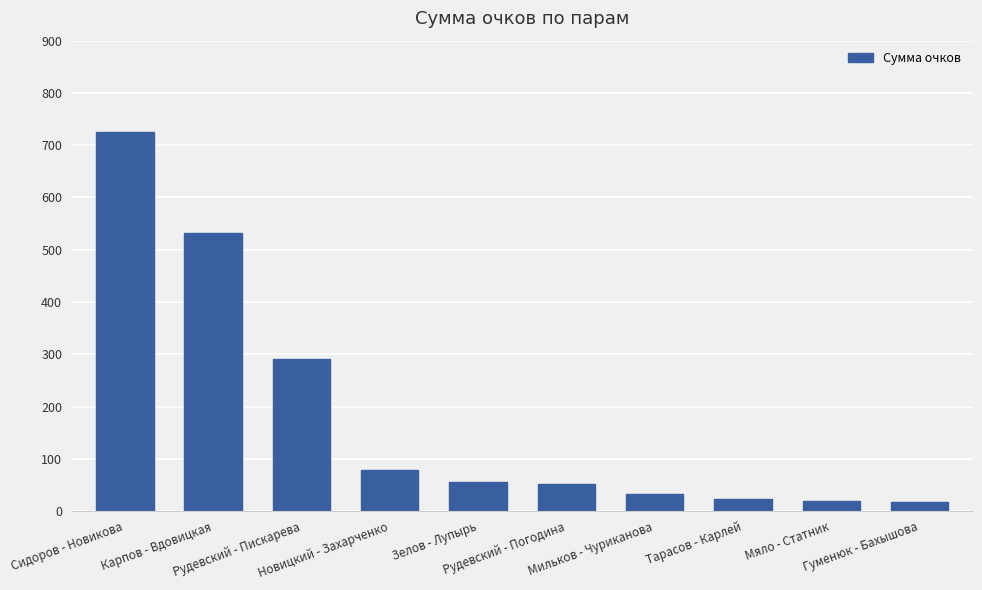

What is the average value?

182.5